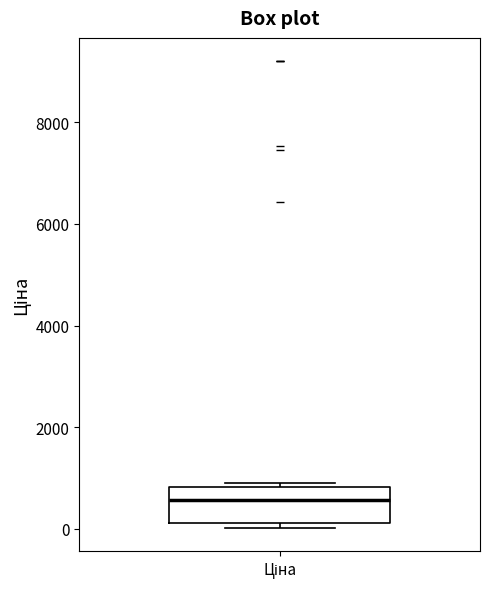

Transcribe this box plot: give where the median line is, the range the box spans, and where the two whiskers end, as read against the y-axis. The values are not printed on the chart, so give them approximately, as read against the axis.

median 600, box 200 to 800, whiskers 0 to 1000